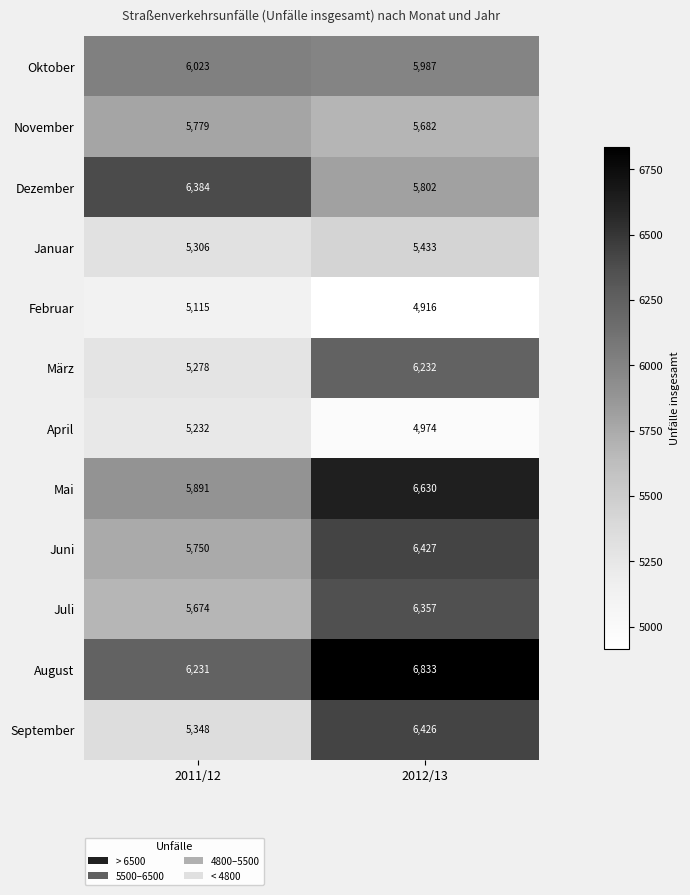

Reading left to right, transcribe all the data shown in this chart.

Oktober: 2011/12=6023	2012/13=5987
November: 2011/12=5779	2012/13=5682
Dezember: 2011/12=6384	2012/13=5802
Januar: 2011/12=5306	2012/13=5433
Februar: 2011/12=5115	2012/13=4916
März: 2011/12=5278	2012/13=6232
April: 2011/12=5232	2012/13=4974
Mai: 2011/12=5891	2012/13=6630
Juni: 2011/12=5750	2012/13=6427
Juli: 2011/12=5674	2012/13=6357
August: 2011/12=6231	2012/13=6833
September: 2011/12=5348	2012/13=6426